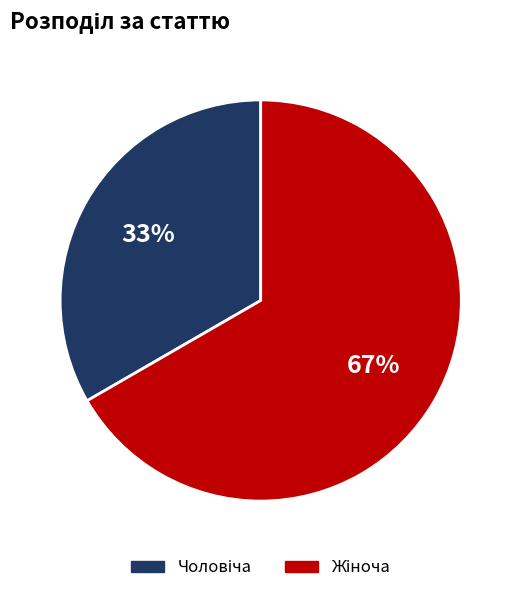

Is there any slice that represents more than half of the pie?

Yes